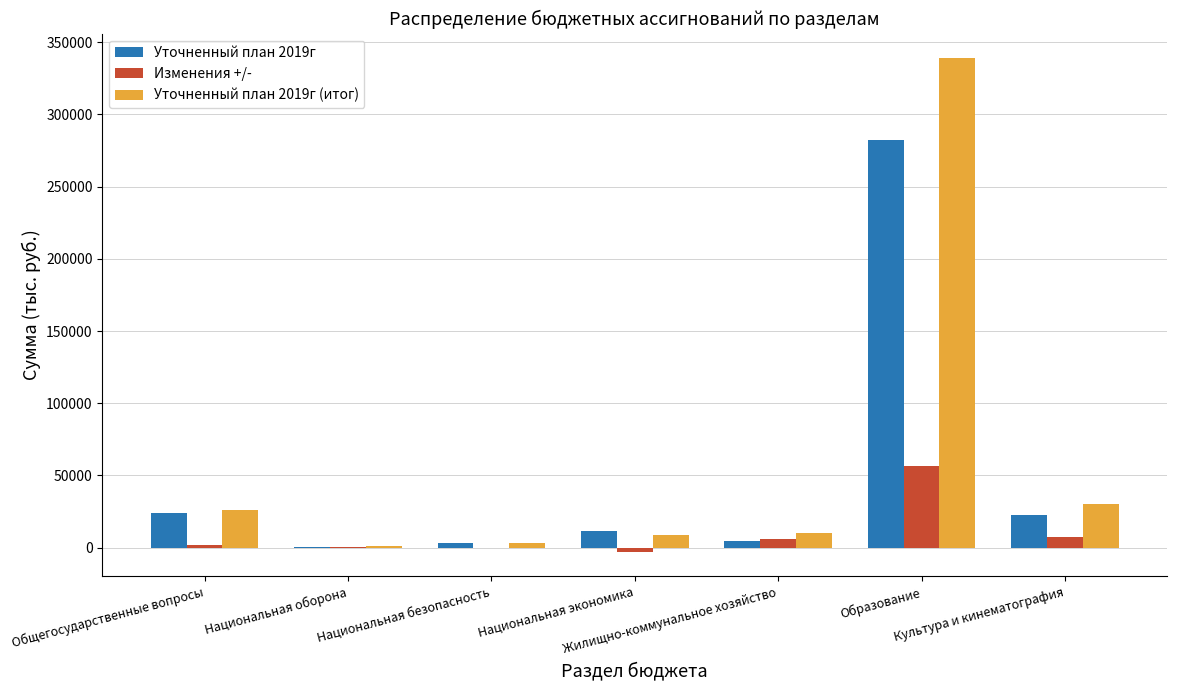

True or false: Изменения +/- has a value of 56558.6 at Образование.

True